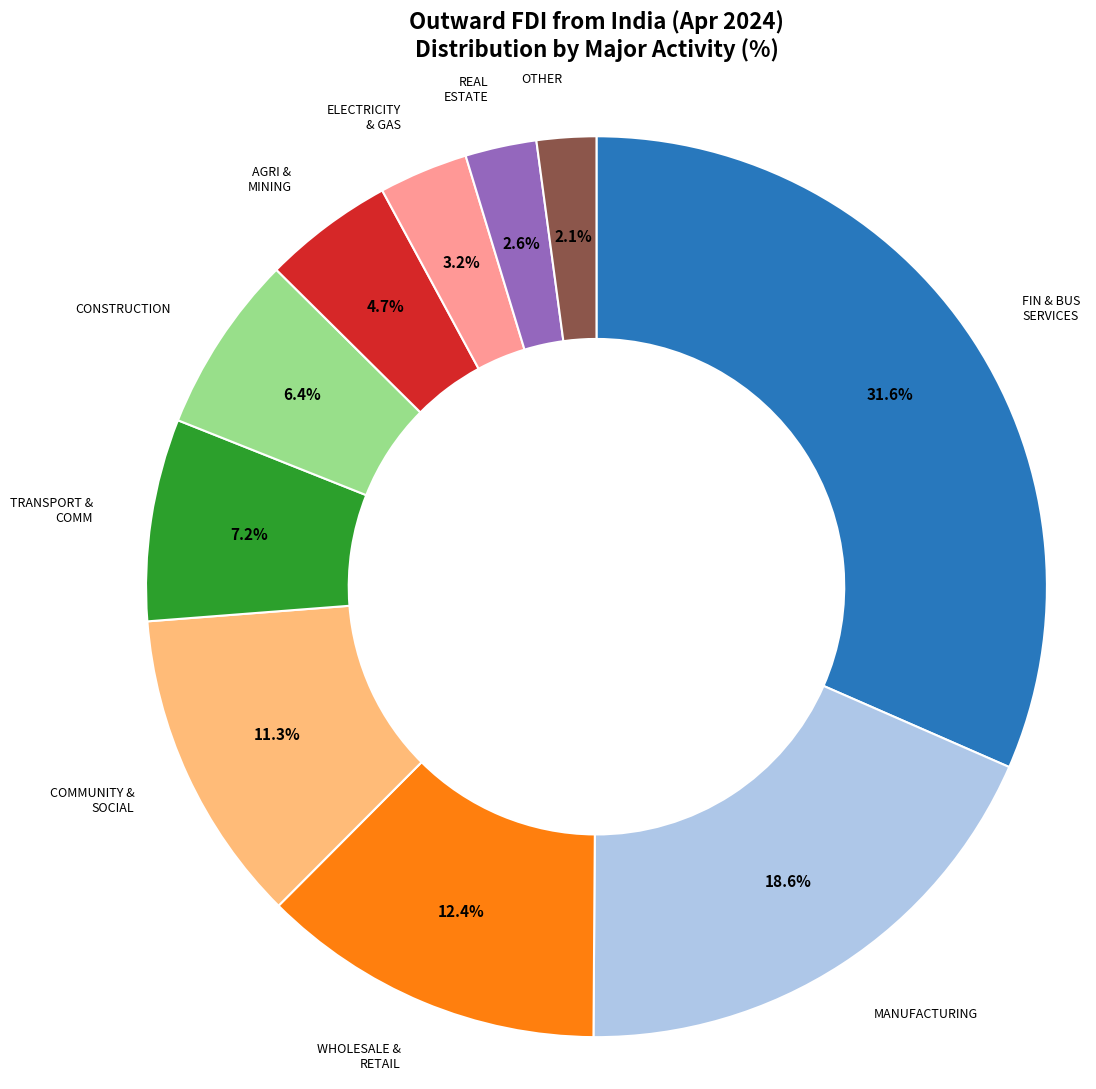

Is there a majority slice in this chart?

No